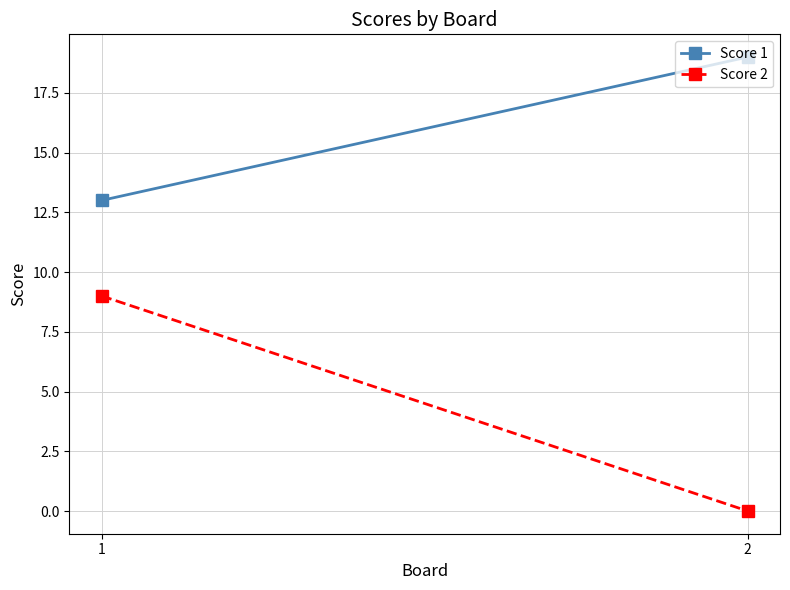

List the series in order of their peak value, lowest first.

Score 2, Score 1